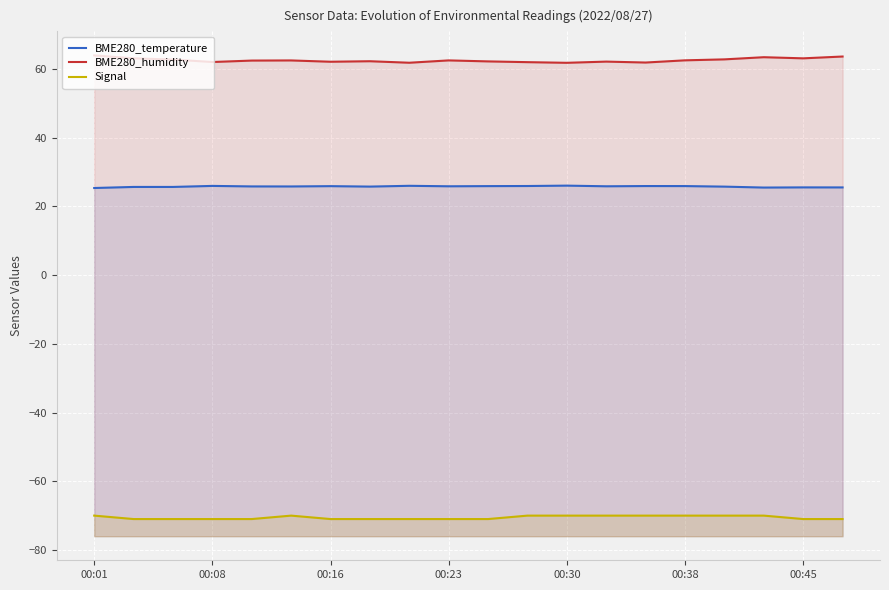

Rank the series at 00:16 from highest to lowest value.

BME280_humidity, BME280_temperature, Signal